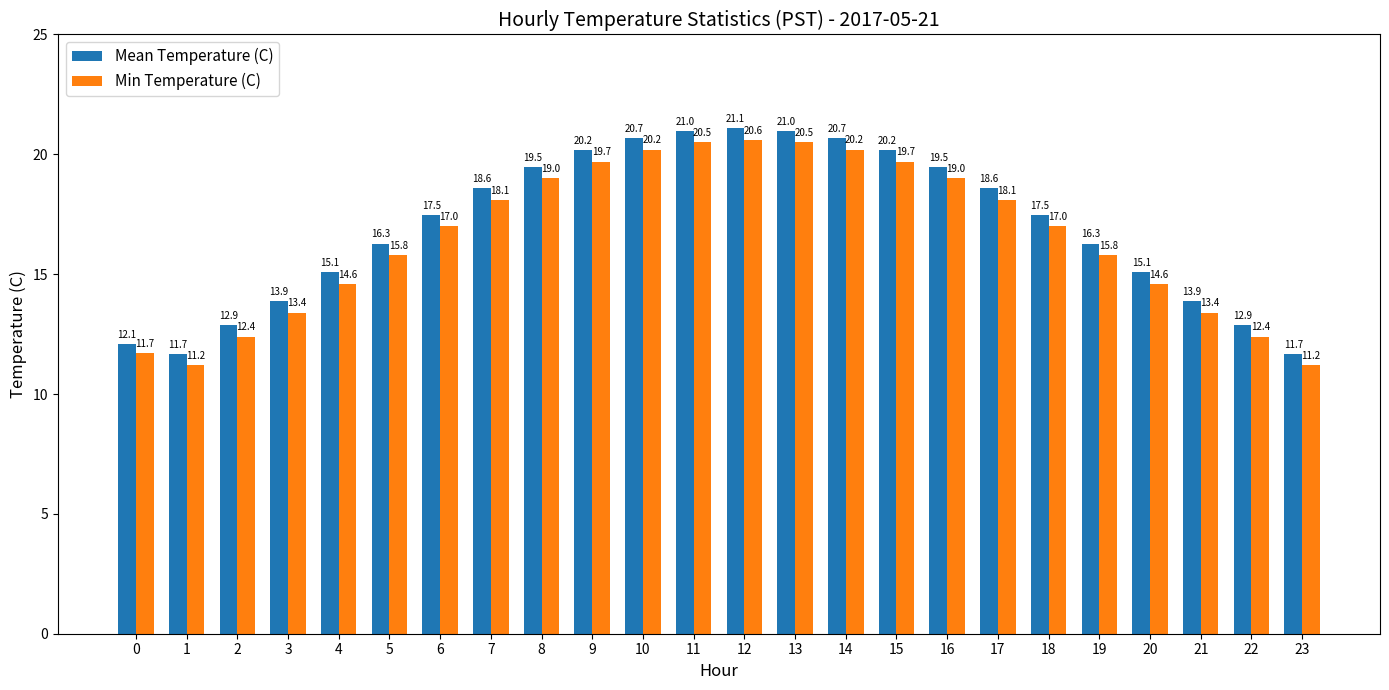

Where does the Mean Temperature (C) series first go above 17?

6